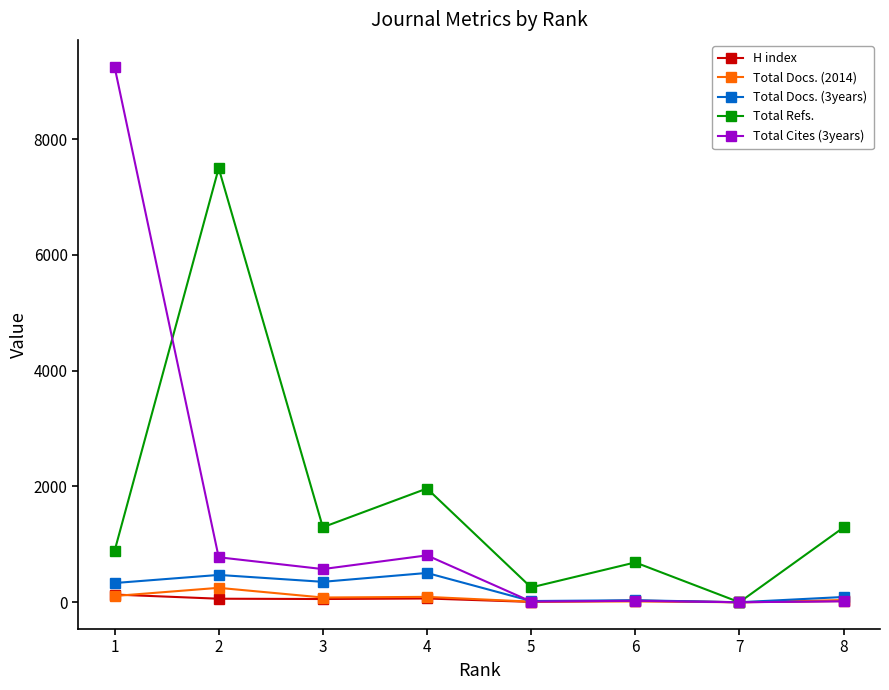

How many interior local peaks does the Total Refs. series have?

3